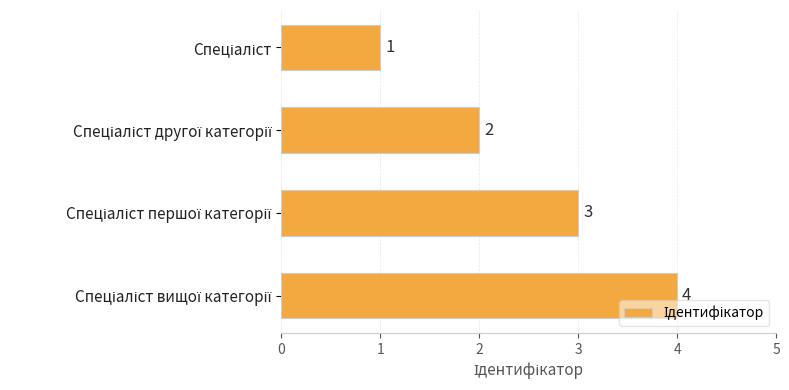

What is the greatest value displayed?

4